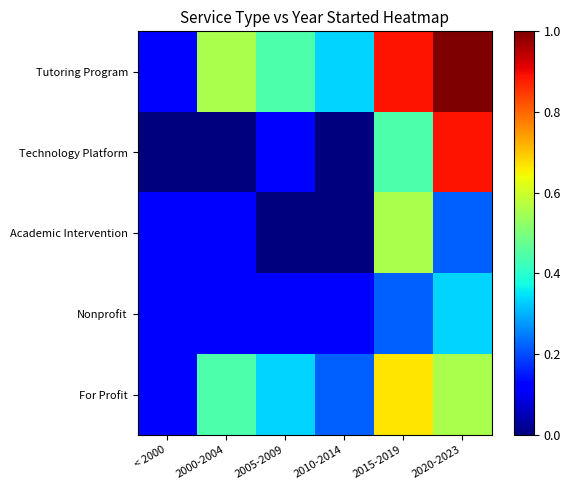

Reading left to right, transcribe all the data shown in this chart.

Tutoring Program: < 2000=0.1	2000-2004=0.6	2005-2009=0.4	2010-2014=0.3	2015-2019=0.9	2020-2023=1.0
Technology Platform: < 2000=0.0	2000-2004=0.0	2005-2009=0.1	2010-2014=0.0	2015-2019=0.4	2020-2023=0.9
Academic Intervention: < 2000=0.1	2000-2004=0.1	2005-2009=0.0	2010-2014=0.0	2015-2019=0.6	2020-2023=0.2
Nonprofit: < 2000=0.1	2000-2004=0.1	2005-2009=0.1	2010-2014=0.1	2015-2019=0.2	2020-2023=0.3
For Profit: < 2000=0.1	2000-2004=0.4	2005-2009=0.3	2010-2014=0.2	2015-2019=0.7	2020-2023=0.6